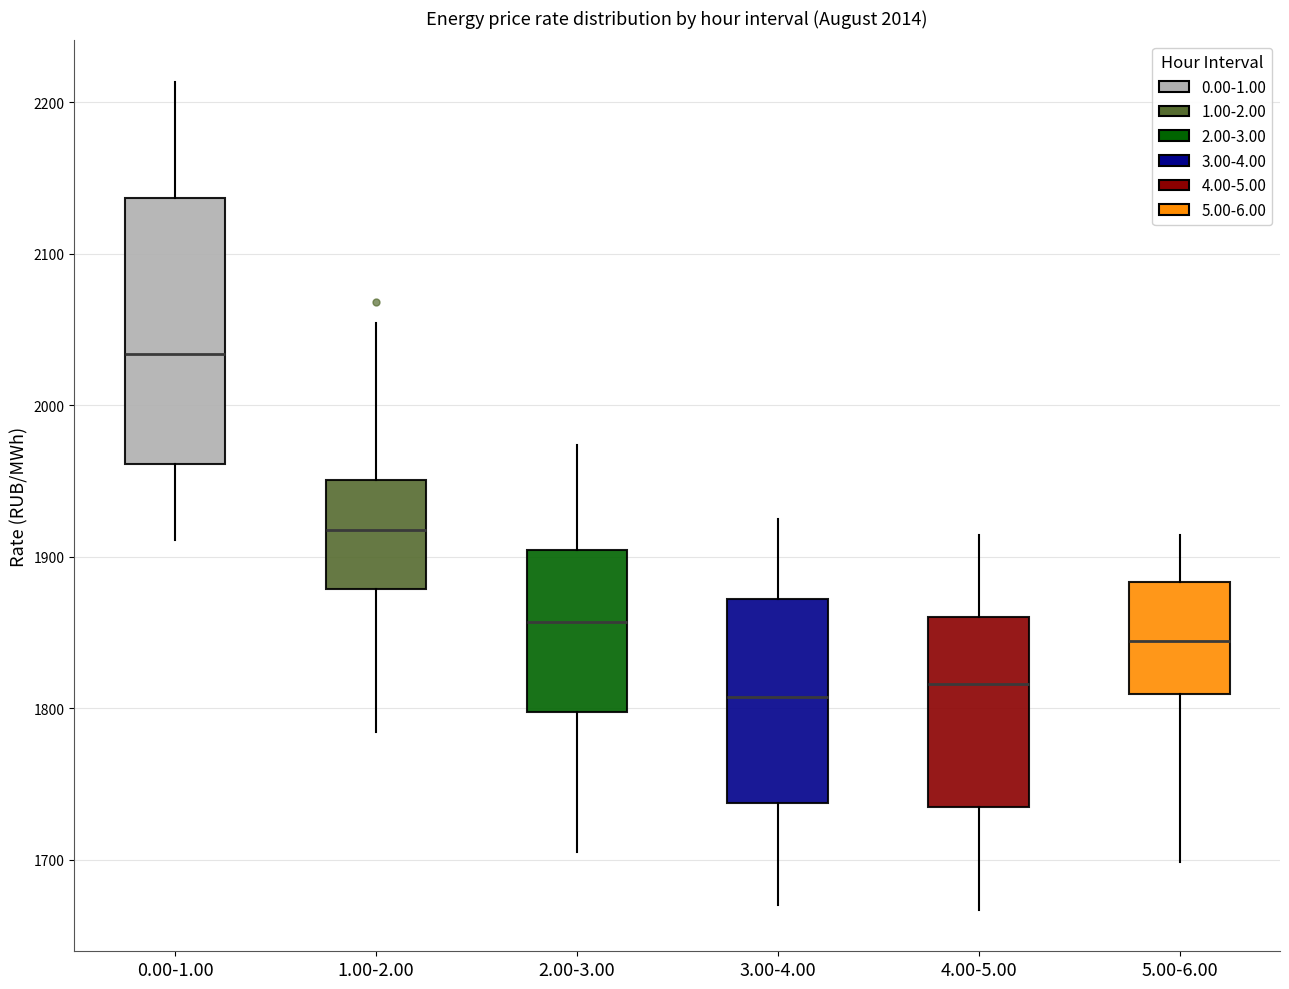

Which box is the tallest, from its lower edge to its upper edge?

0.00-1.00